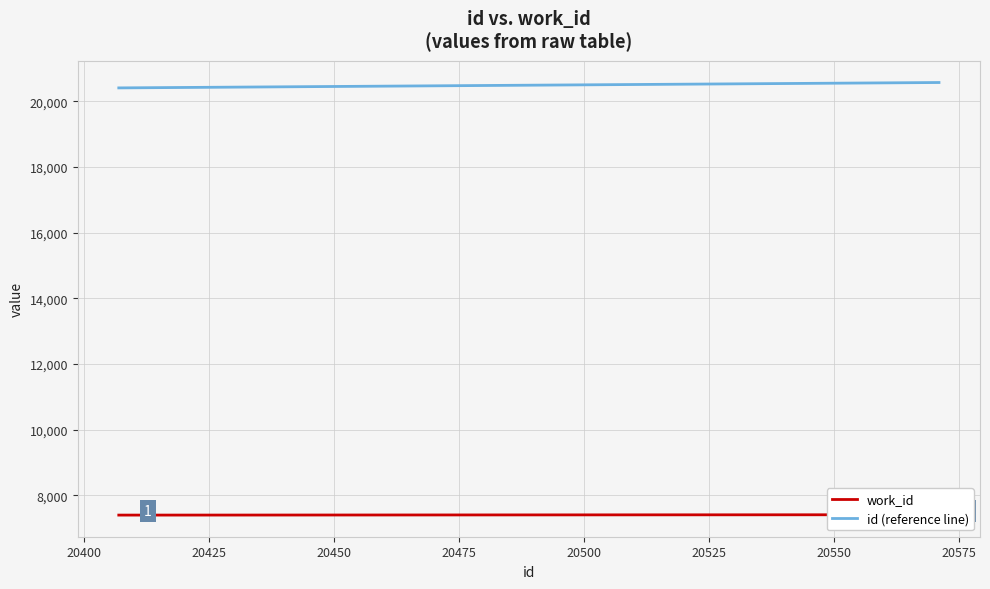

Which series has the largest total across all categories?

id (reference line)